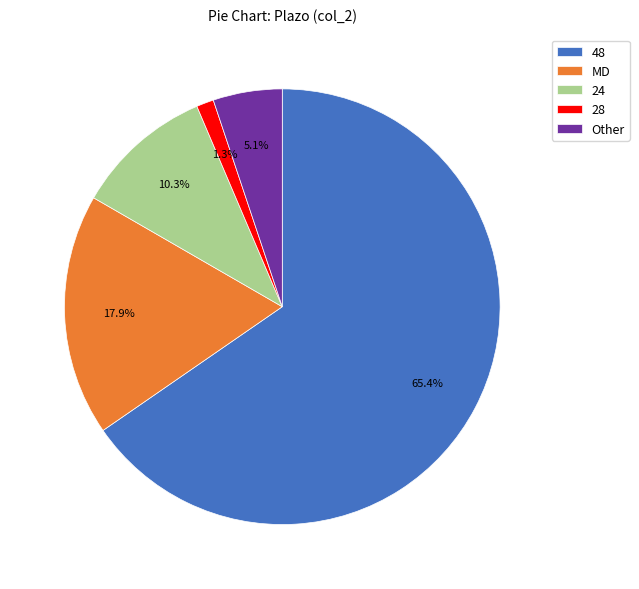

Is there a majority slice in this chart?

Yes